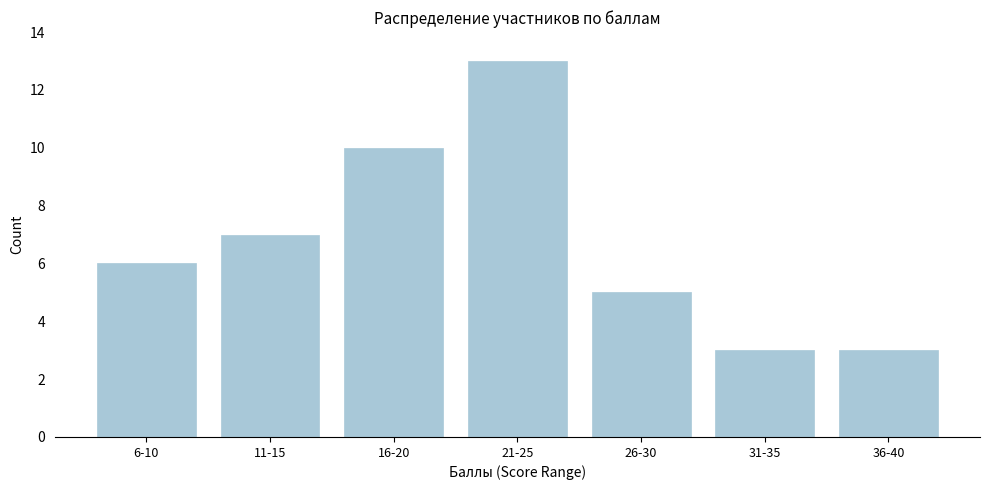

Reading left to right, list all the values displayed in this chart.

6-10=6	11-15=7	16-20=10	21-25=13	26-30=5	31-35=3	36-40=3